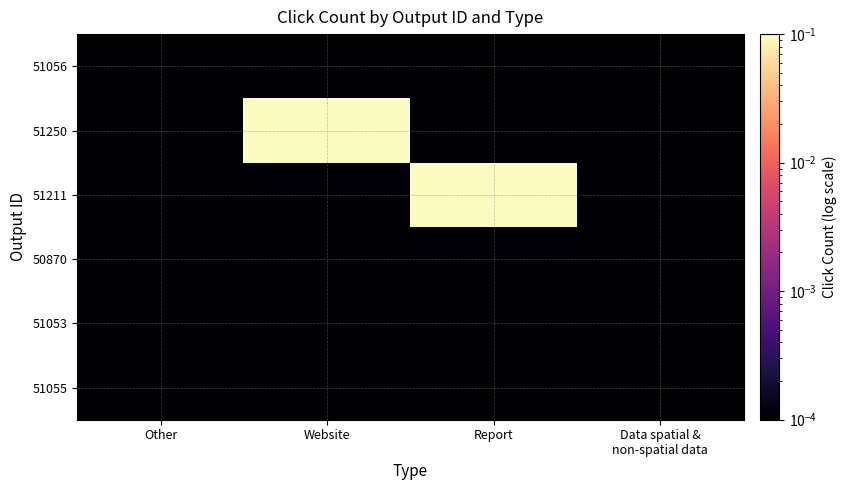

Reading left to right, what are all the values shown in this chart?

51056: Other=0.0	Website=0.0	Report=0.0	Data spatial &
non-spatial data=0.0
51250: Other=0.0	Website=1.0	Report=0.0	Data spatial &
non-spatial data=0.0
51211: Other=0.0	Website=0.0	Report=1.0	Data spatial &
non-spatial data=0.0
50870: Other=0.0	Website=0.0	Report=0.0	Data spatial &
non-spatial data=0.0
51053: Other=0.0	Website=0.0	Report=0.0	Data spatial &
non-spatial data=0.0
51055: Other=0.0	Website=0.0	Report=0.0	Data spatial &
non-spatial data=0.0